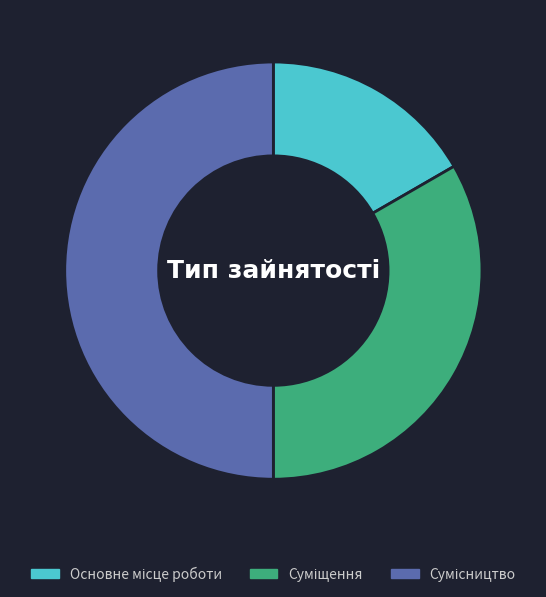

Does Основне місце роботи represent more than half of the total?

No